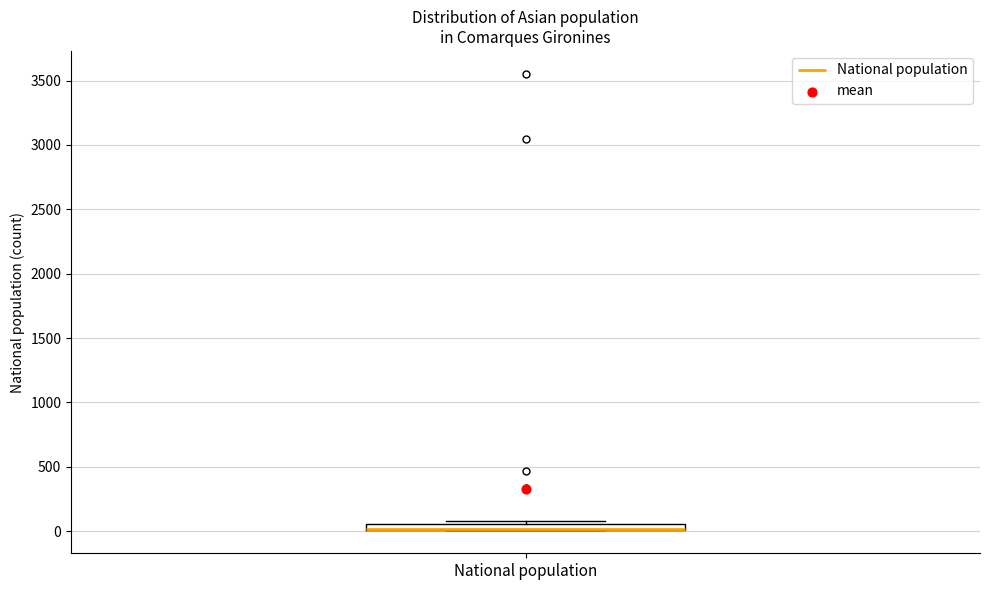

Where is the upper edge of the box for National population on the y-axis? The values are not printed on the chart, so give them approximately, as read against the axis.

50